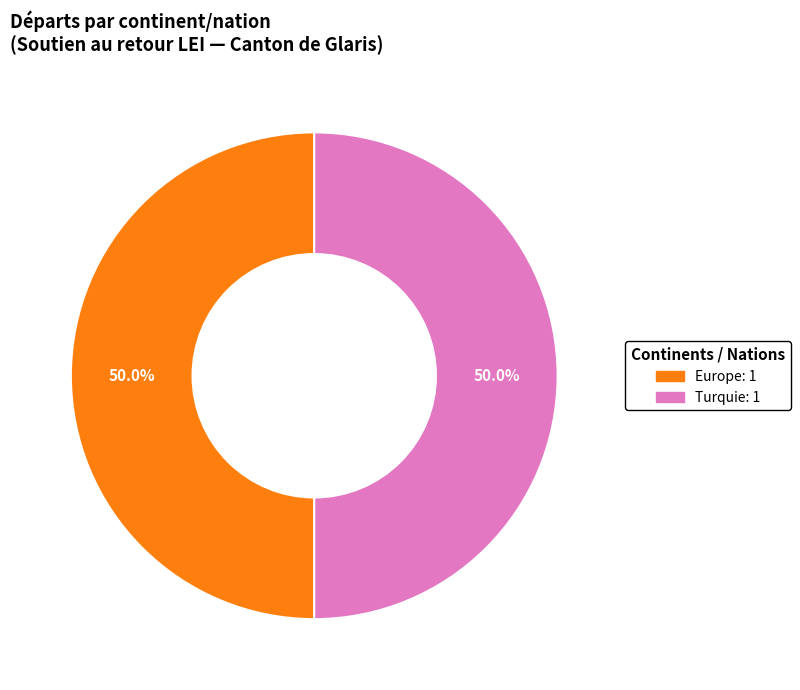

To the nearest percent, what is the average slice percentage?

50%